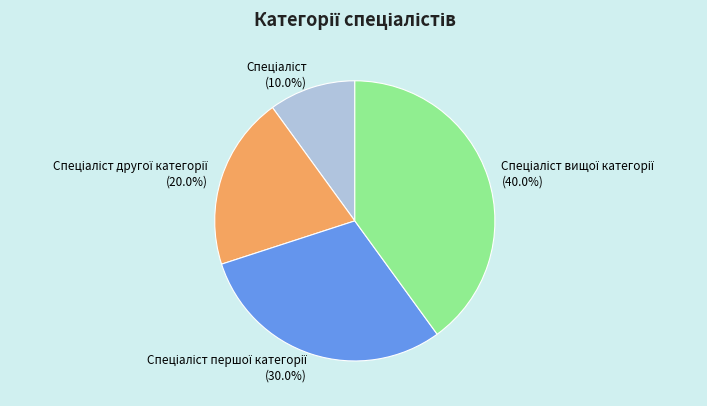

Does any single category account for the majority?

No